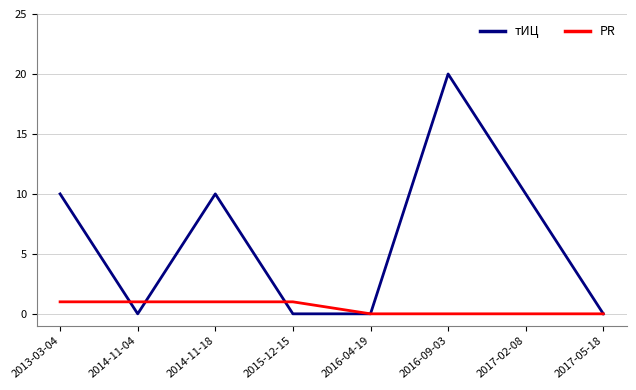

Where do PR and тИЦ first cross each other?

2013-03-04 and 2014-11-04